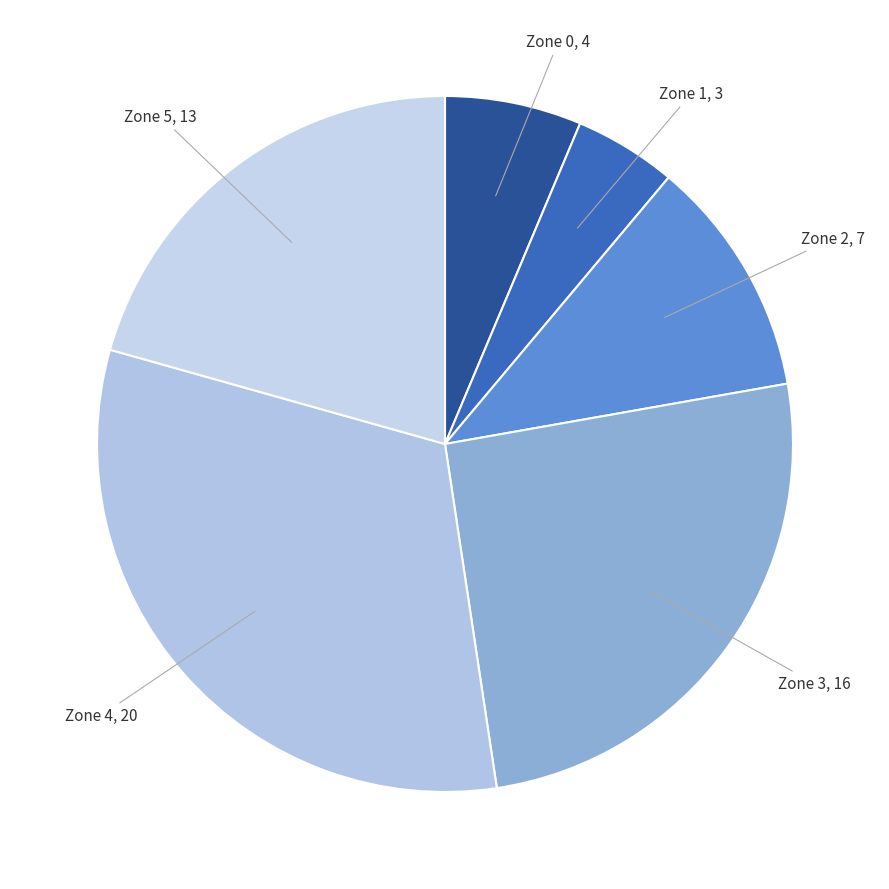

Which has a higher value, Zone 0 or Zone 3?

Zone 3